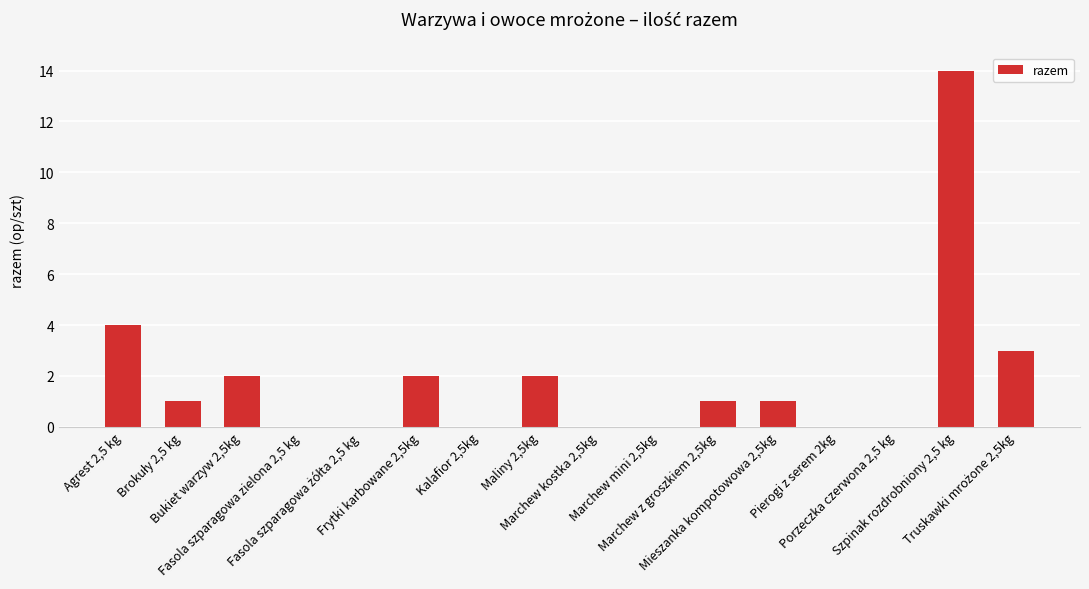

Are the bars horizontal?

No